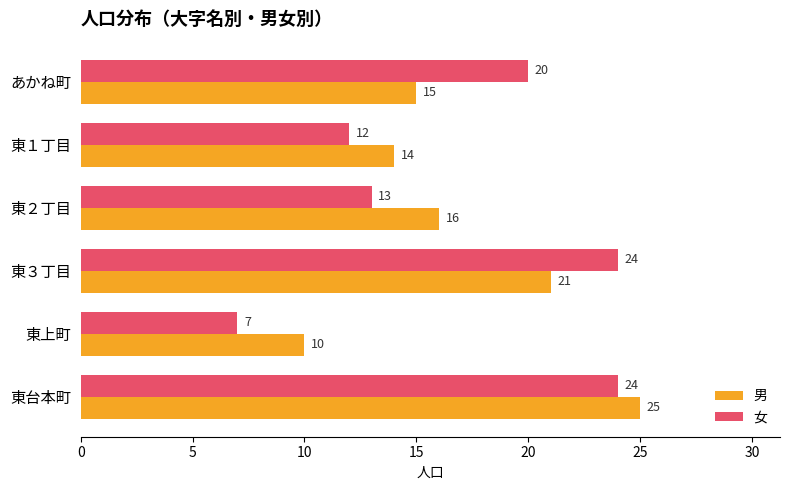

Rank the categories by 男 value from highest to lowest.

東台本町, 東３丁目, 東２丁目, あかね町, 東１丁目, 東上町